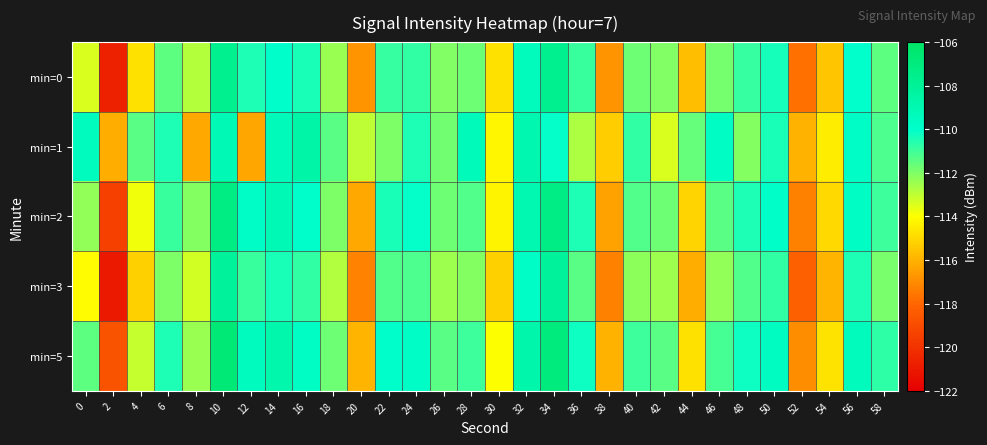

What is the maximum value shown in the chart?

-106.7